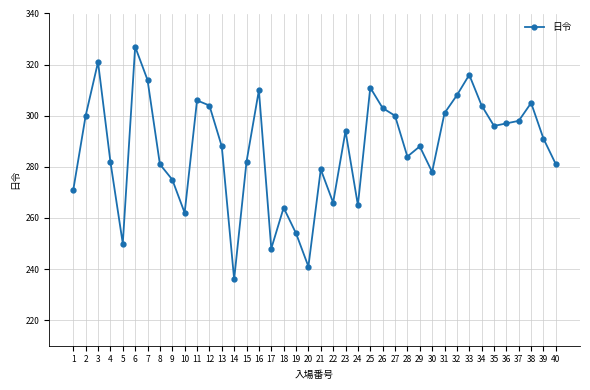

Is this an area chart (filled region under the line)?

No